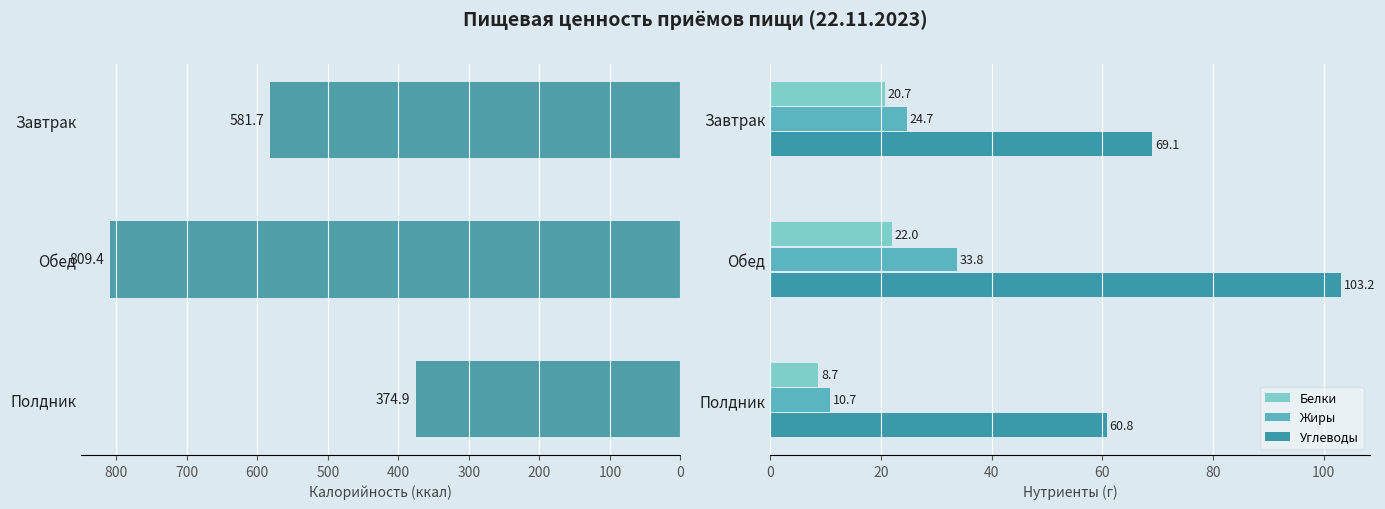

What is the value of the Калорийность bar at the 2nd from the left?

809.4